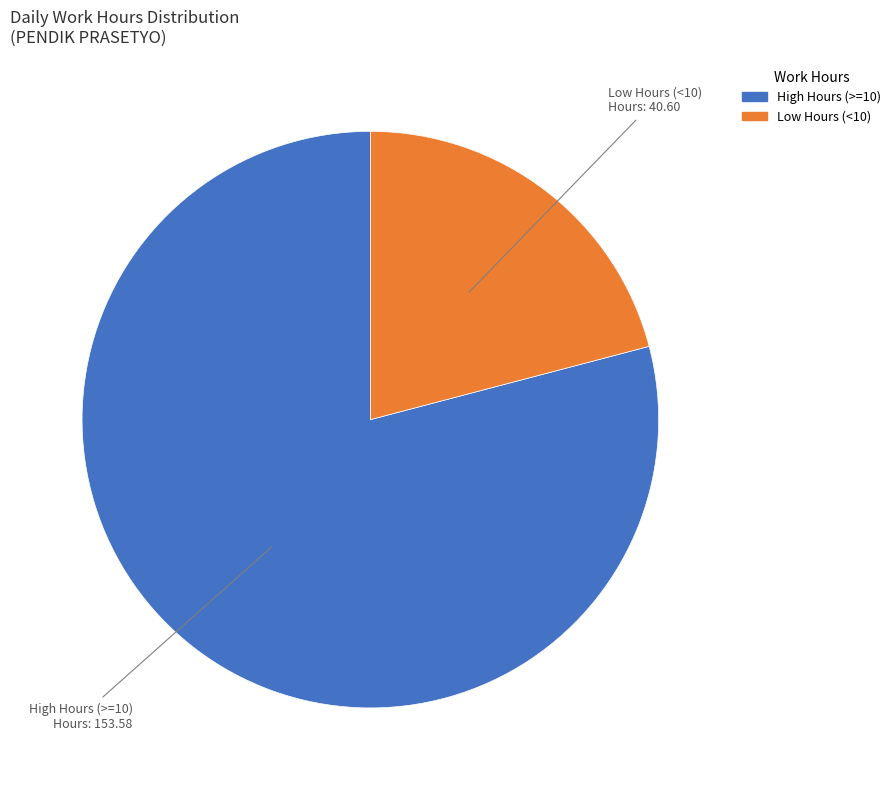

Is there any slice that represents more than half of the pie?

Yes